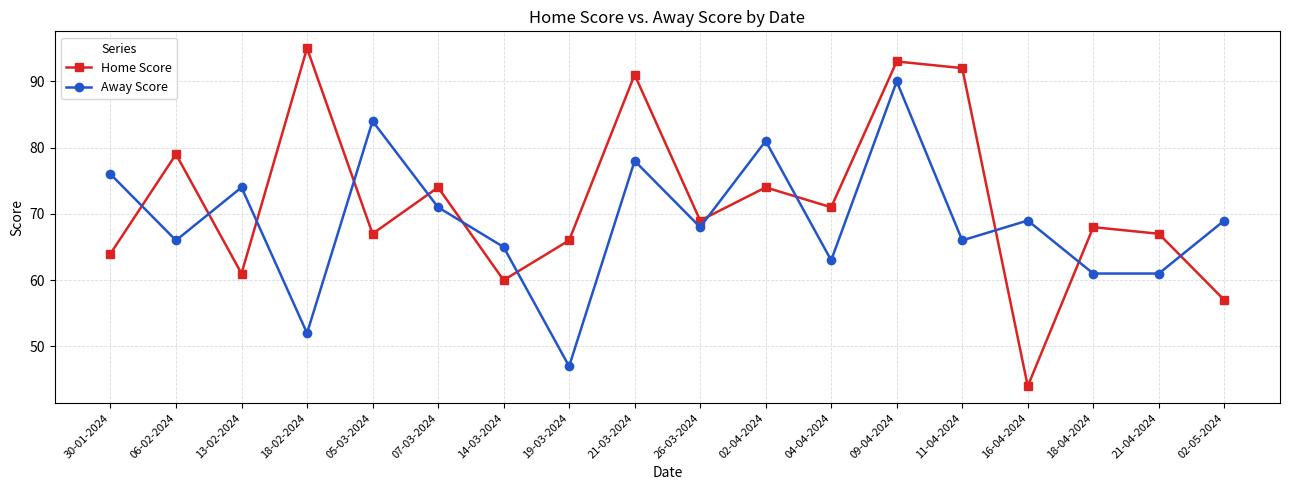

What is the difference between the highest and lowest values at 13-02-2024?

13